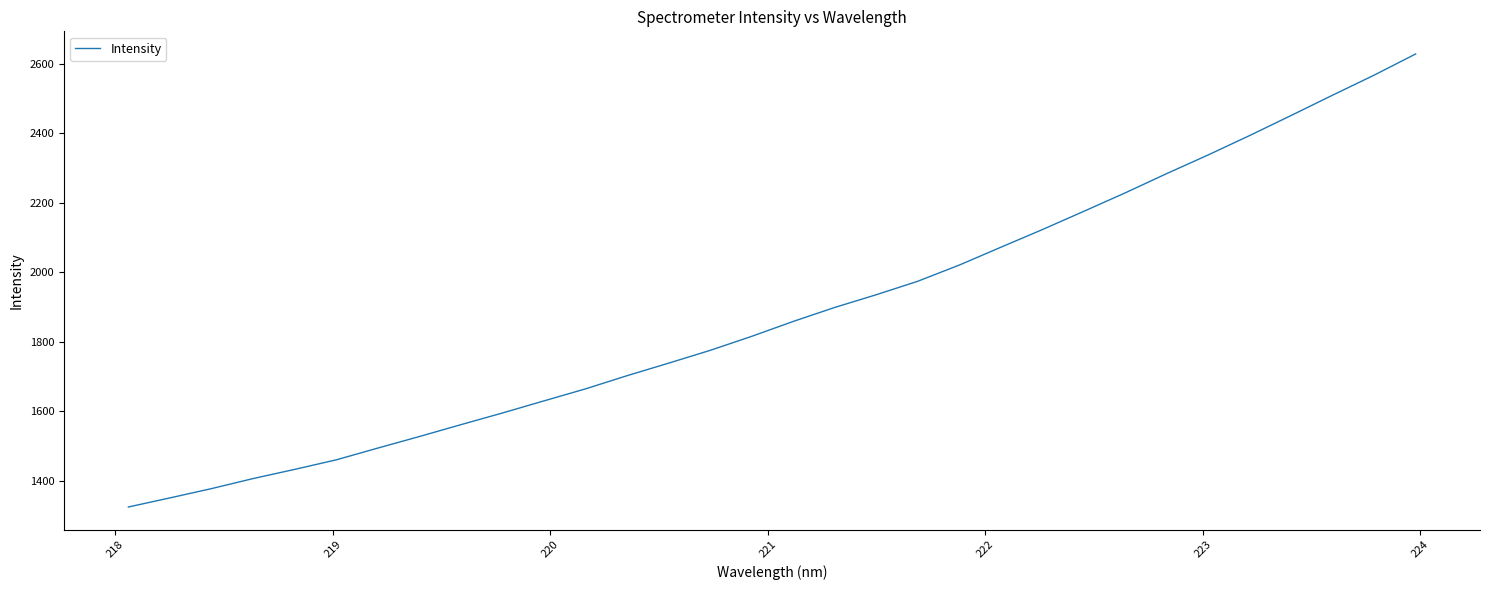

What is the difference between the maximum and minimum values?

1303.2